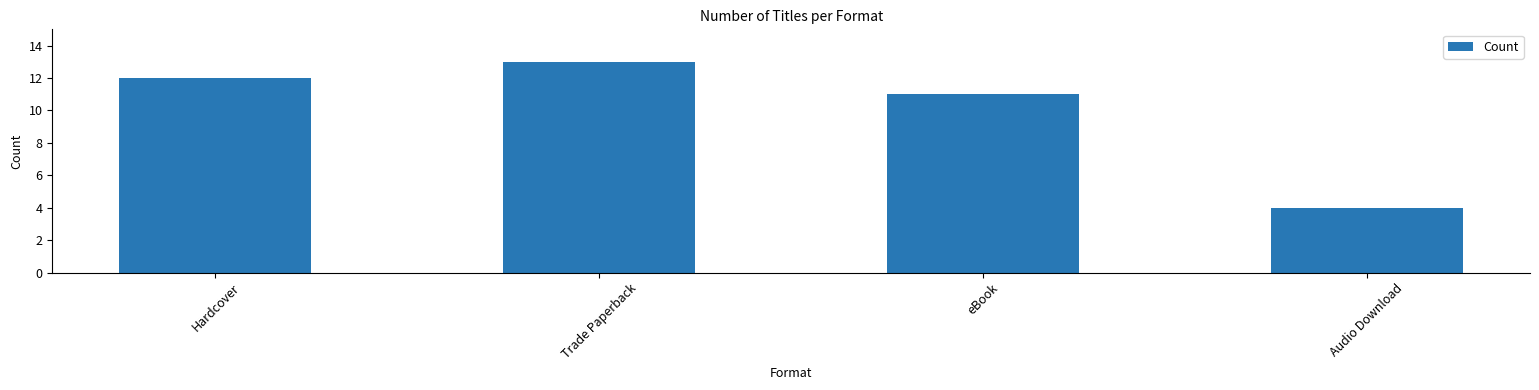

Where is the data nearest to the value 8?

eBook